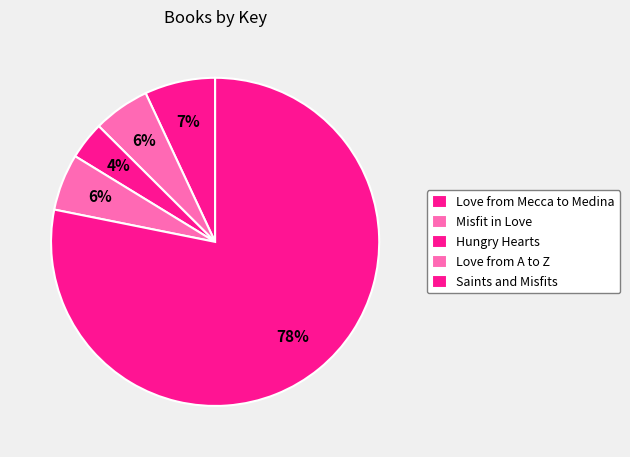

Does Hungry Hearts account for over 50% of the chart?

No